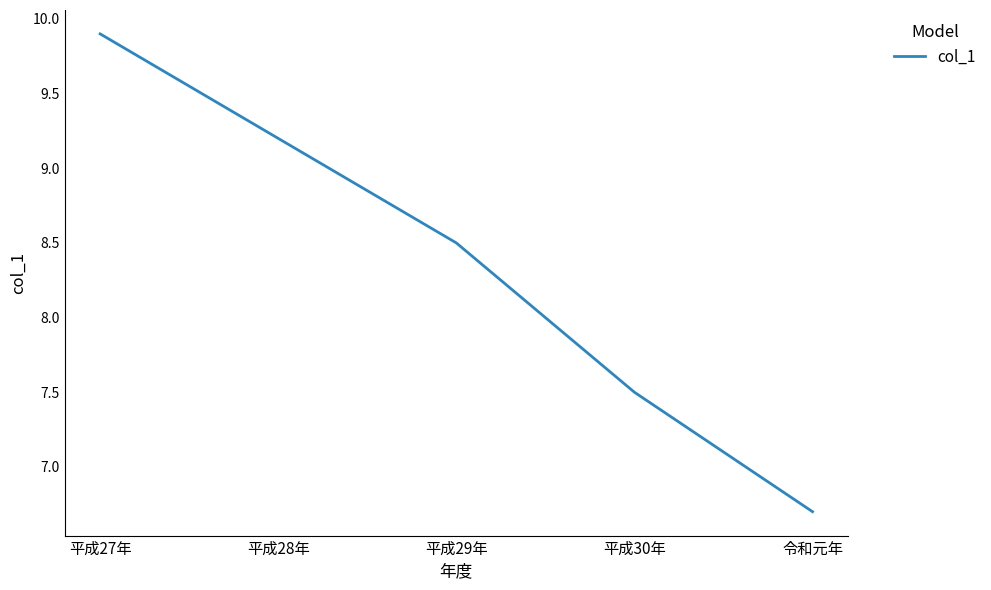

Reading left to right, what are all the values shown in this chart?

9.9	9.2	8.5	7.5	6.7